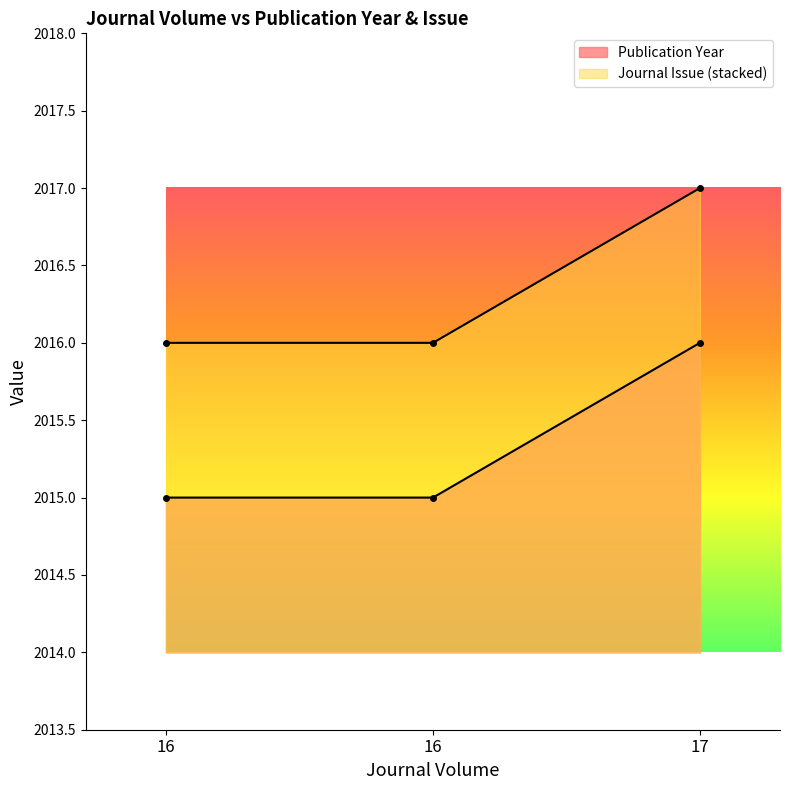

How many lines are shown in the chart?

2